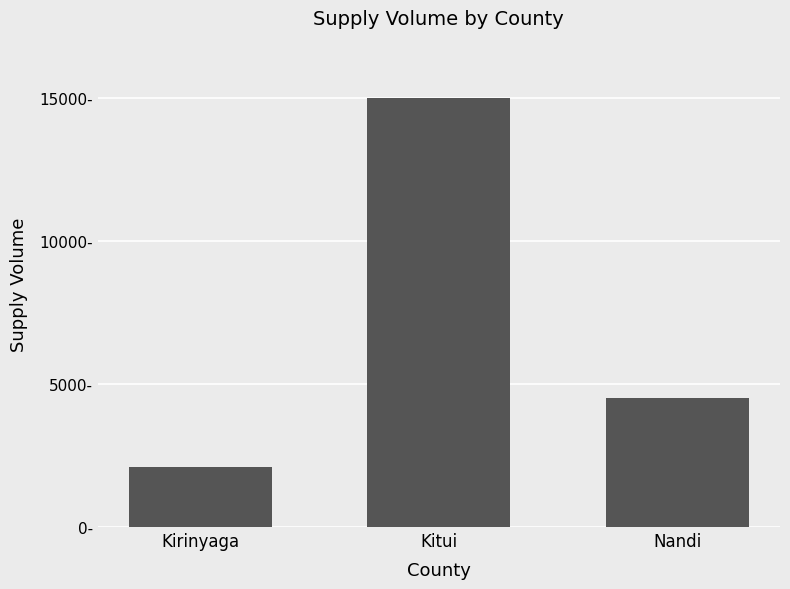

Reading left to right, extract all data points from this chart.

Kirinyaga=2100	Kitui=15000	Nandi=4500